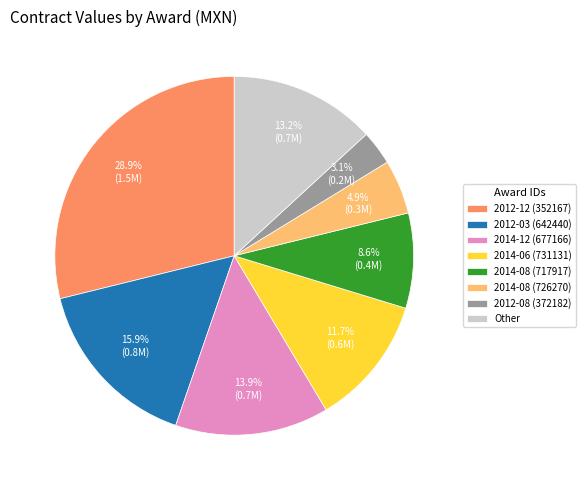

Rank the categories by value from highest to lowest.

2012-12 (352167), 2012-03 (642440), 2014-12 (677166), Other, 2014-06 (731131), 2014-08 (717917), 2014-08 (726270), 2012-08 (372182)